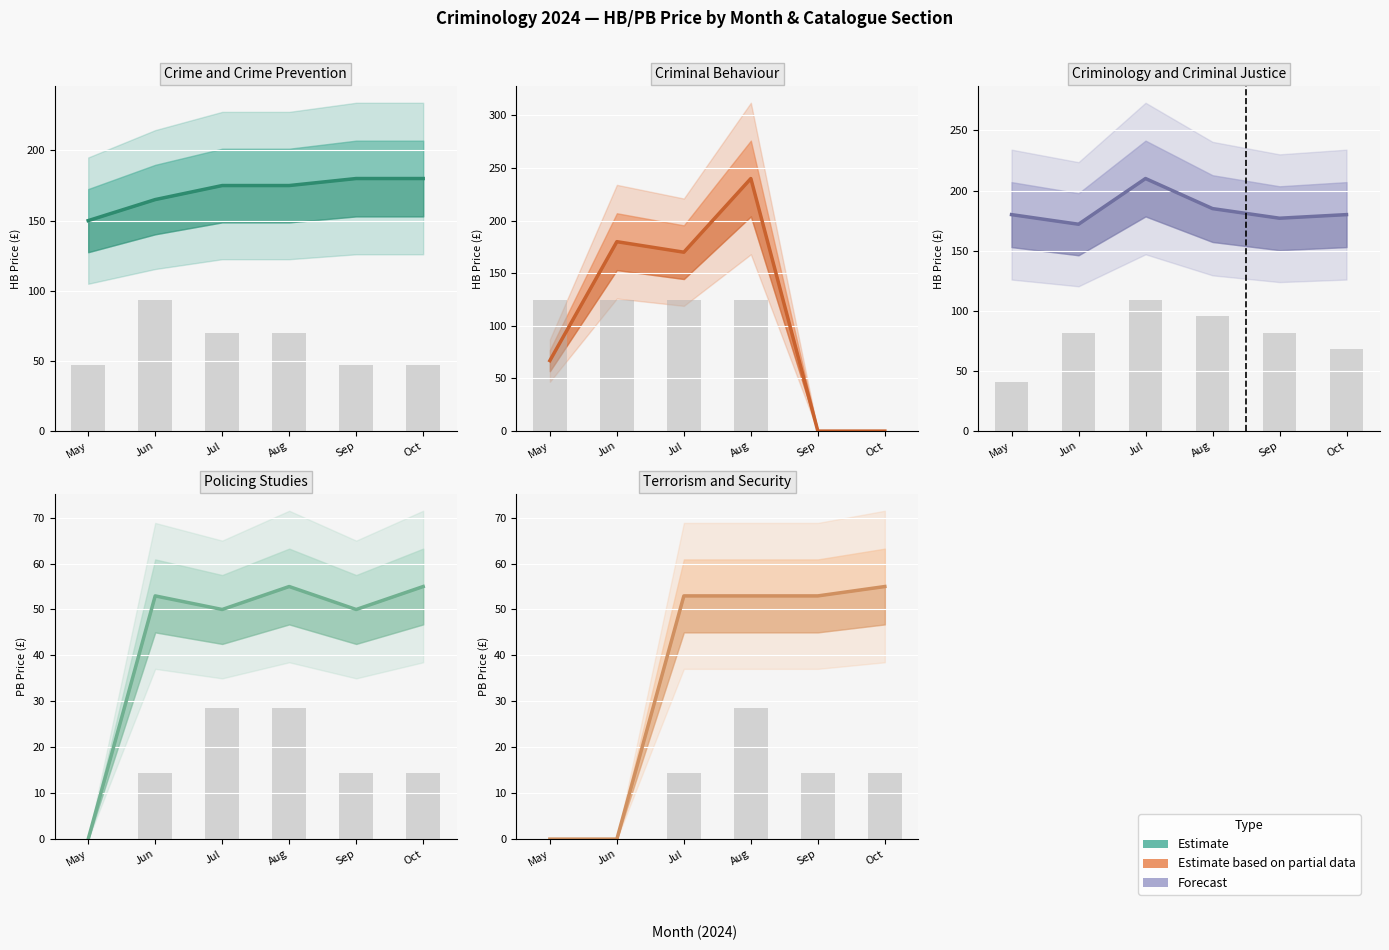

How many data points in Count (scaled) are above 14?

4